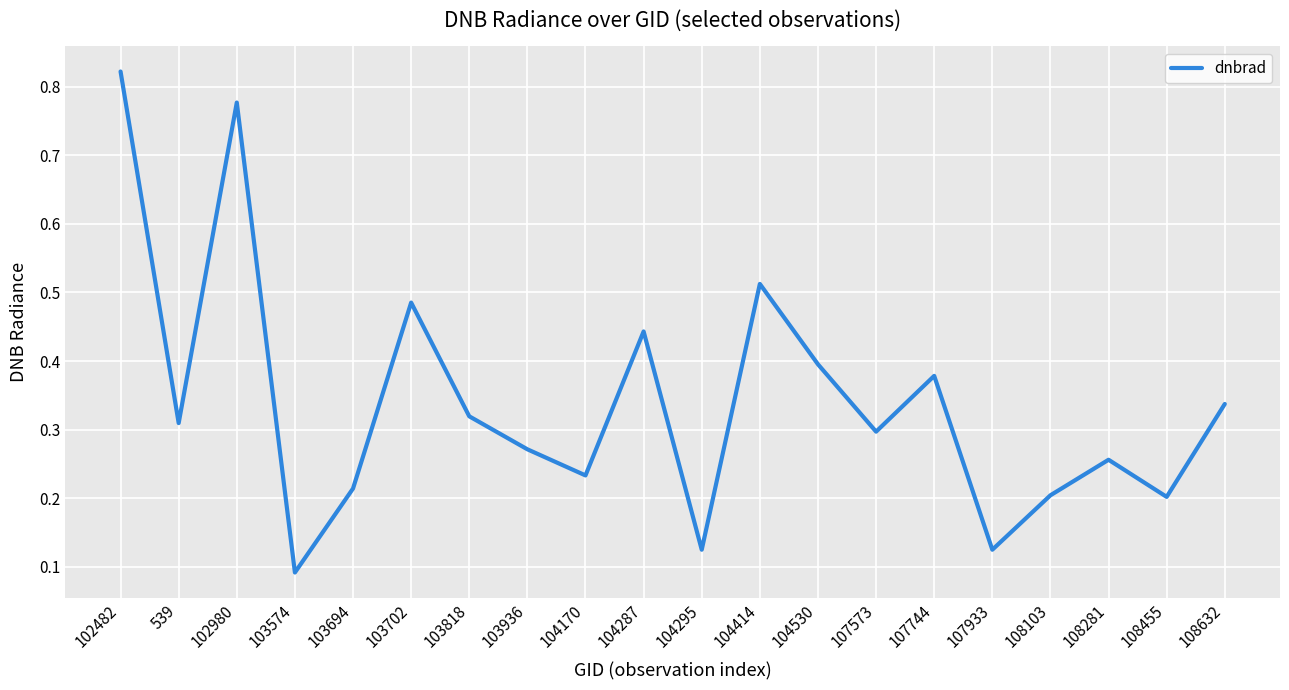

How many interior local valleys (lower than both neighbors) does the data have?

7